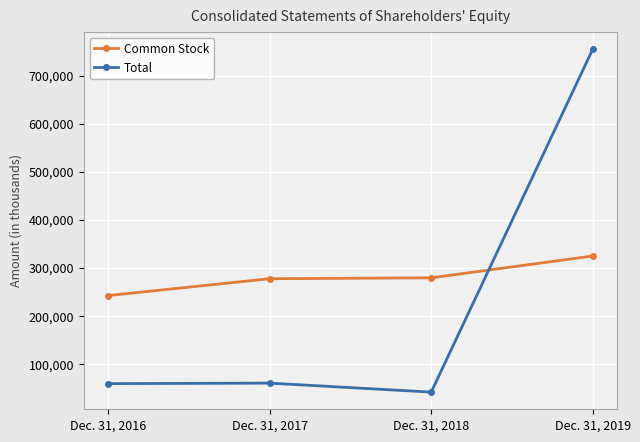

At which category is the sum across all series the highest?

Dec. 31, 2019